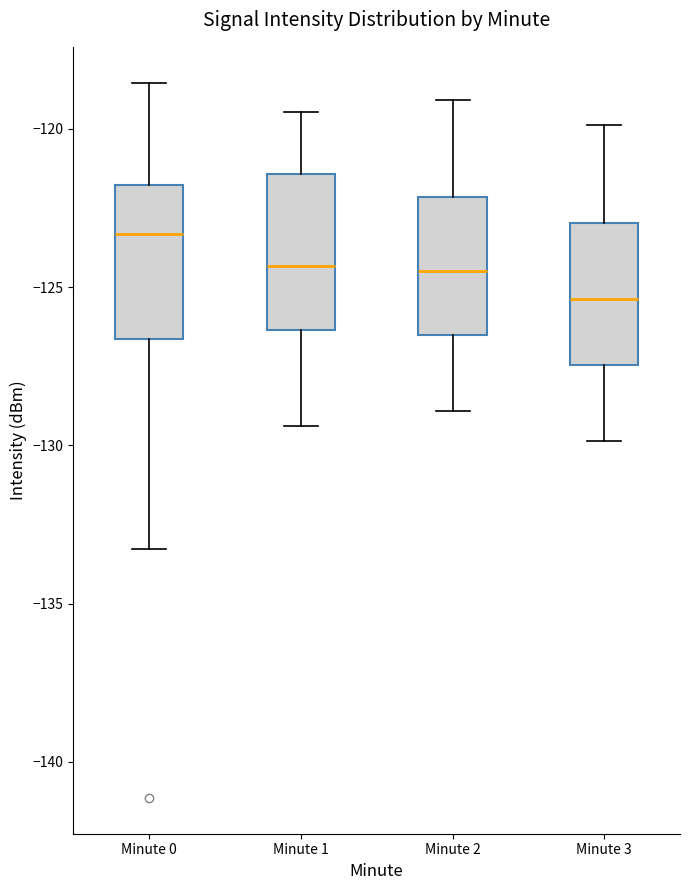

Reading left to right, transcribe this box plot: for each box, give where its median line is, the range the box spans, and where its two whiskers end, as read against the y-axis. The values are not printed on the chart, so give them approximately, as read against the axis.

Minute 0: median -123.5, box -126.5 to -122.0, whiskers -133.5 to -118.5
Minute 1: median -124.5, box -126.5 to -121.5, whiskers -129.5 to -119.5
Minute 2: median -124.5, box -126.5 to -122.0, whiskers -129.0 to -119.0
Minute 3: median -125.5, box -127.5 to -123.0, whiskers -130.0 to -120.0